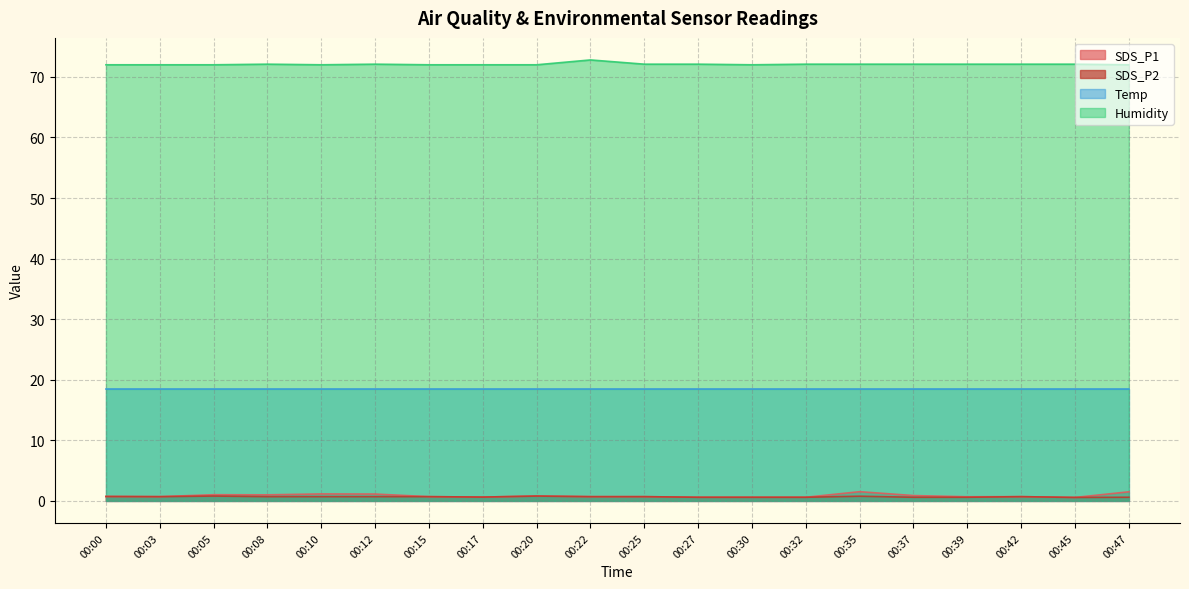

Is the value of Temp at 00:39 greater than the value of SDS_P1 at 00:00?

Yes